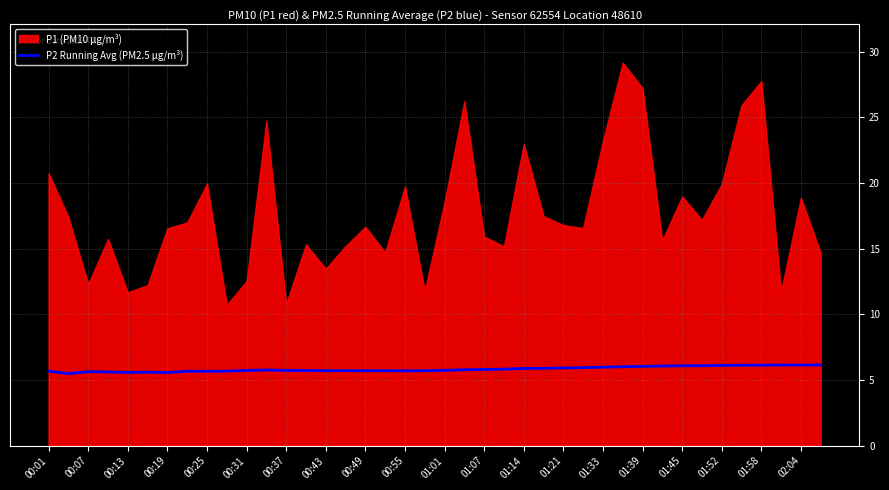

The value of P2 Running Avg (PM2.5 µg/m³) at 01:39 is 6.0. True or false?

True